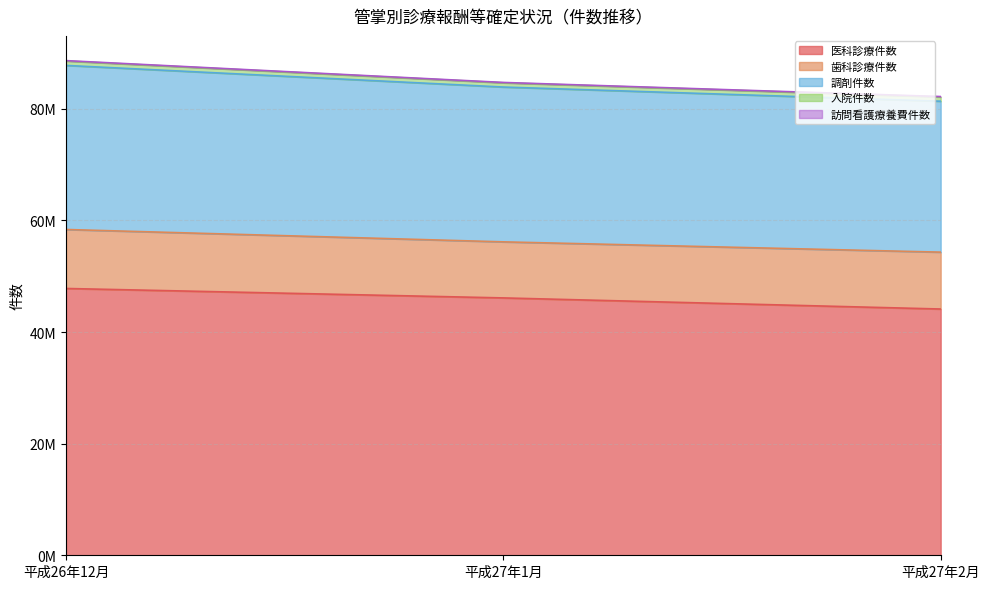

What is the greatest value displayed?

47807624